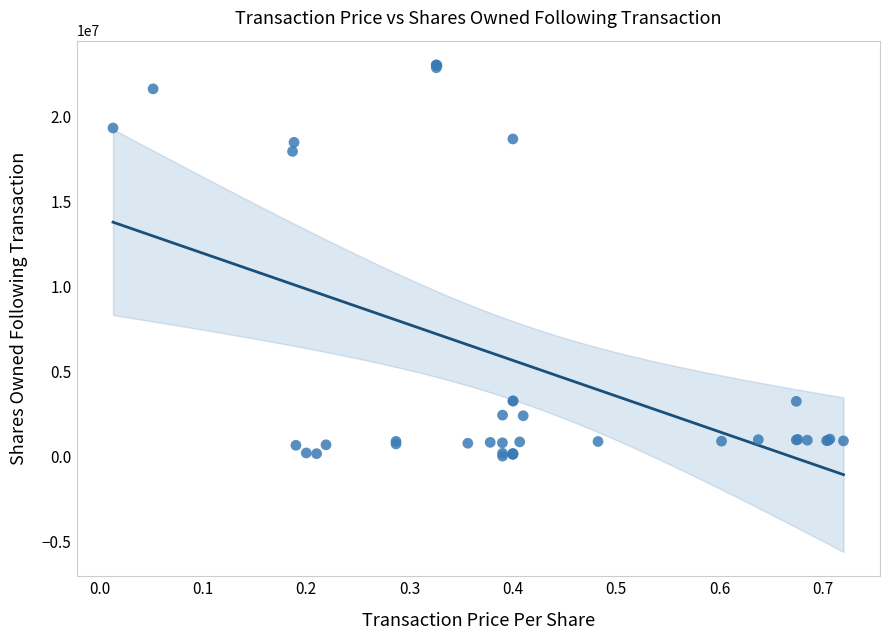

What Y value in the scatter plot is closest to 11534906?

17962901